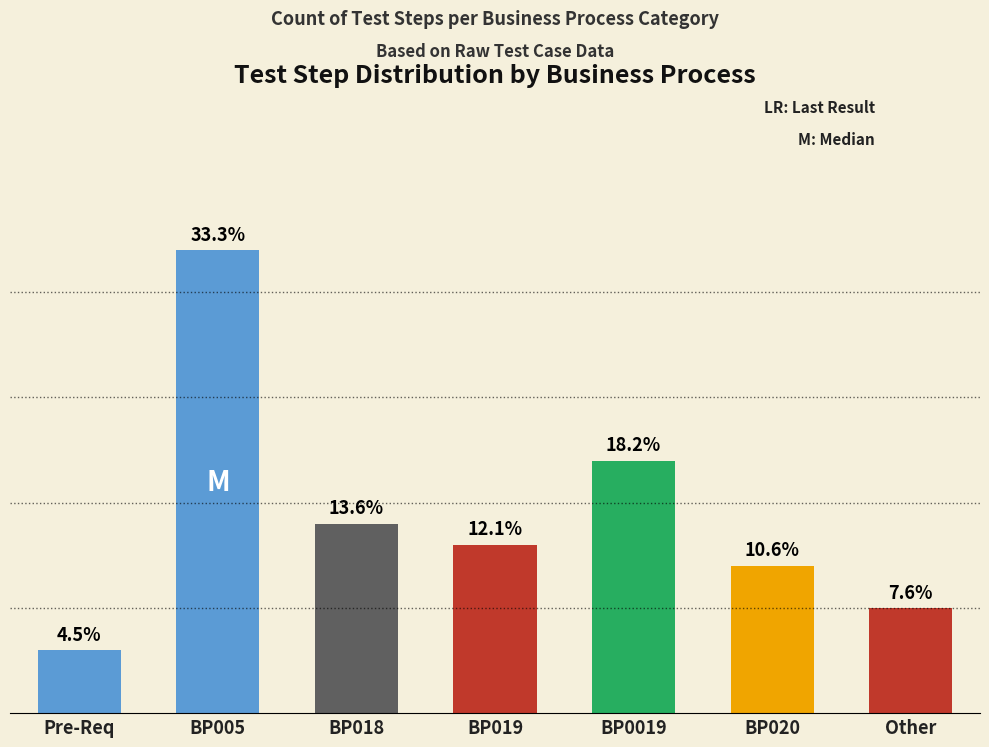

What value does the data have at BP0019, to the nearest 10?

10